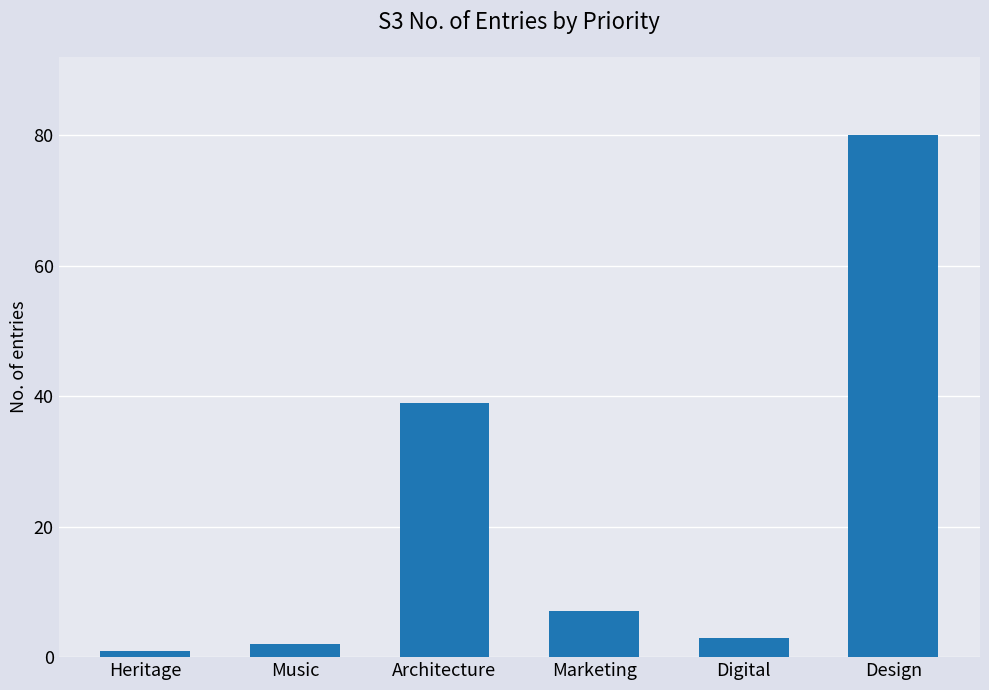

True or false: the data shows 17 at Architecture.

False